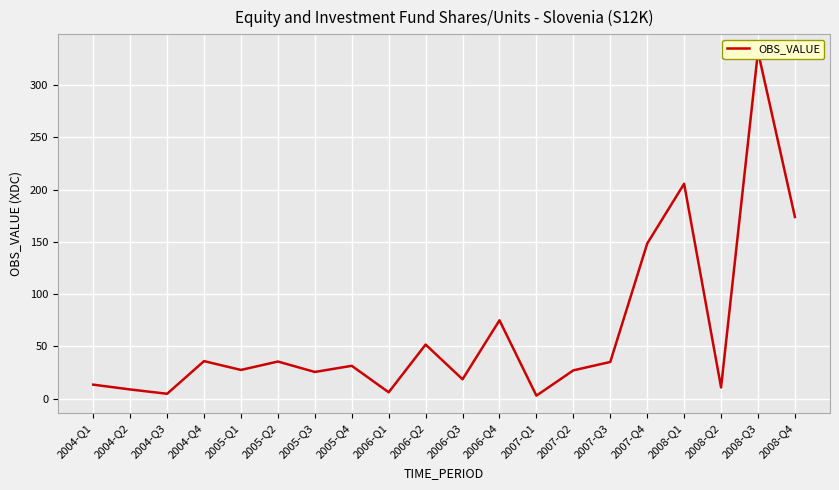

What is the difference between the maximum and minimum values?

329.3